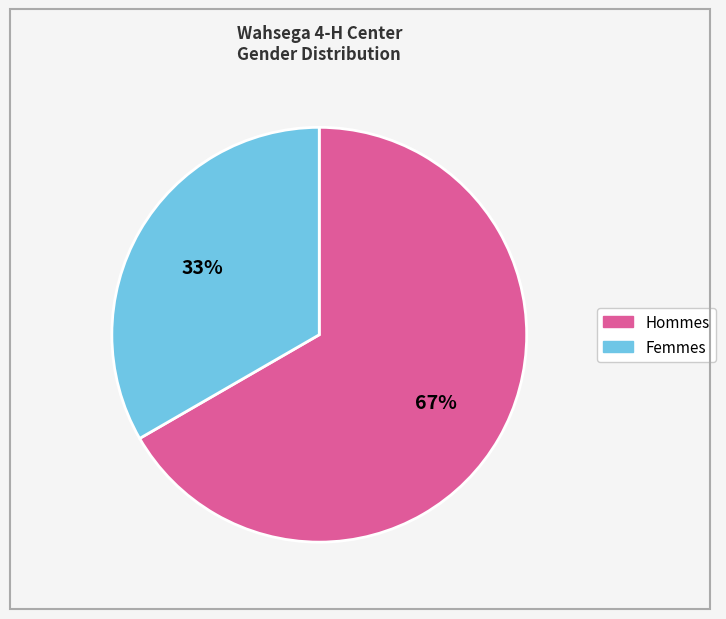

To the nearest percent, what is the average slice percentage?

50%